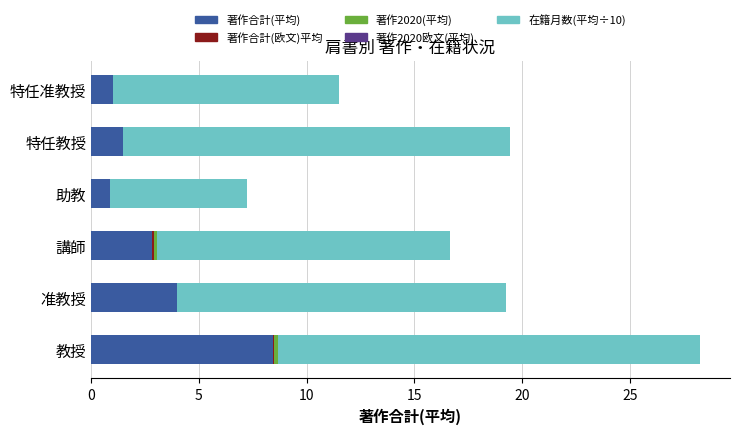

The 著作合計(平均) series shows 2.8 at 講師. True or false?

True